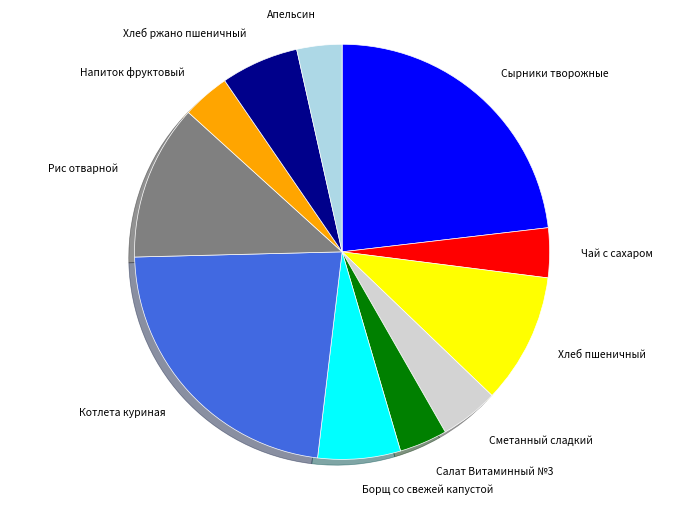

True or false: Рис отварной accounts for 12% of the total.

True